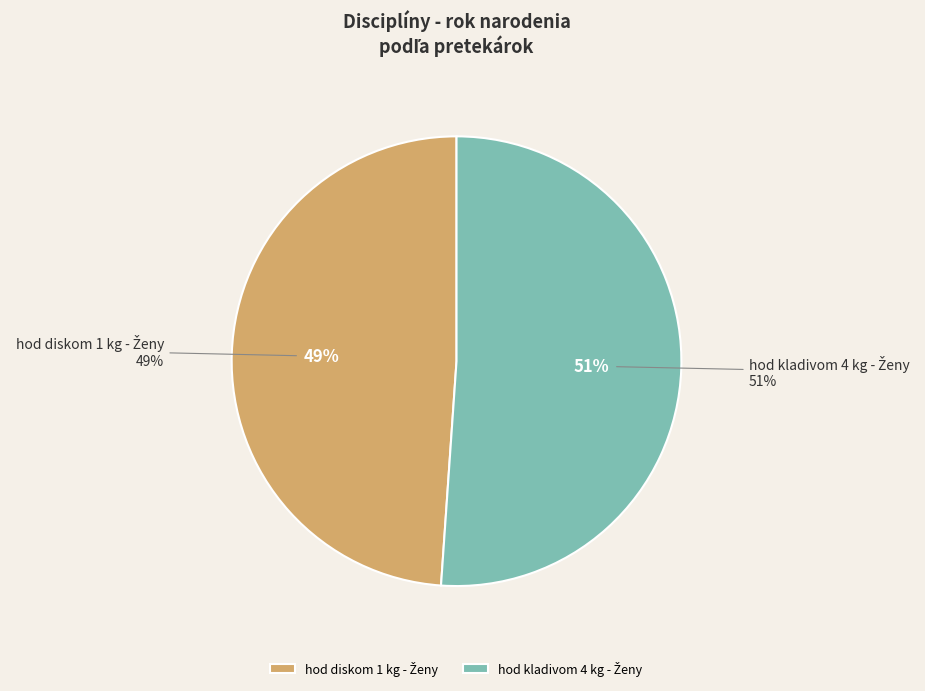

How many segments does this pie chart have?

2